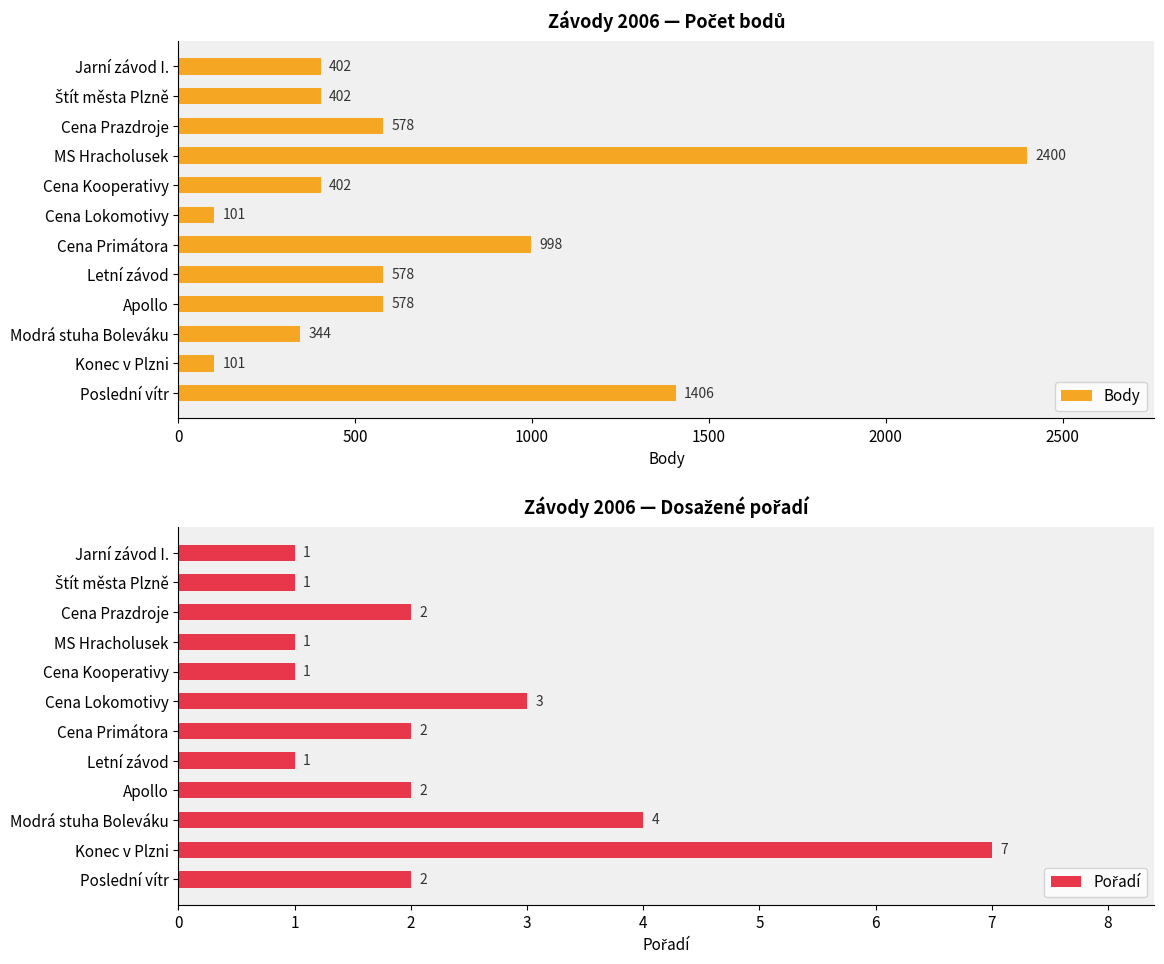

How many distinct data groups are displayed?

2